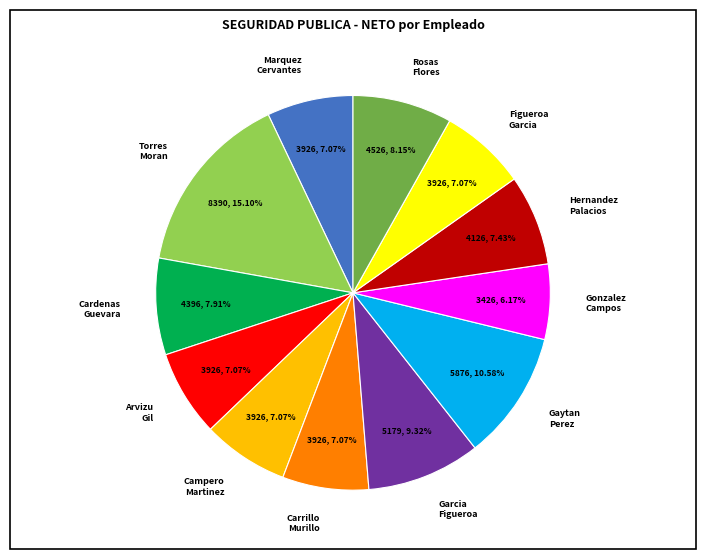

What is the largest slice in the pie chart?

Torres Moran